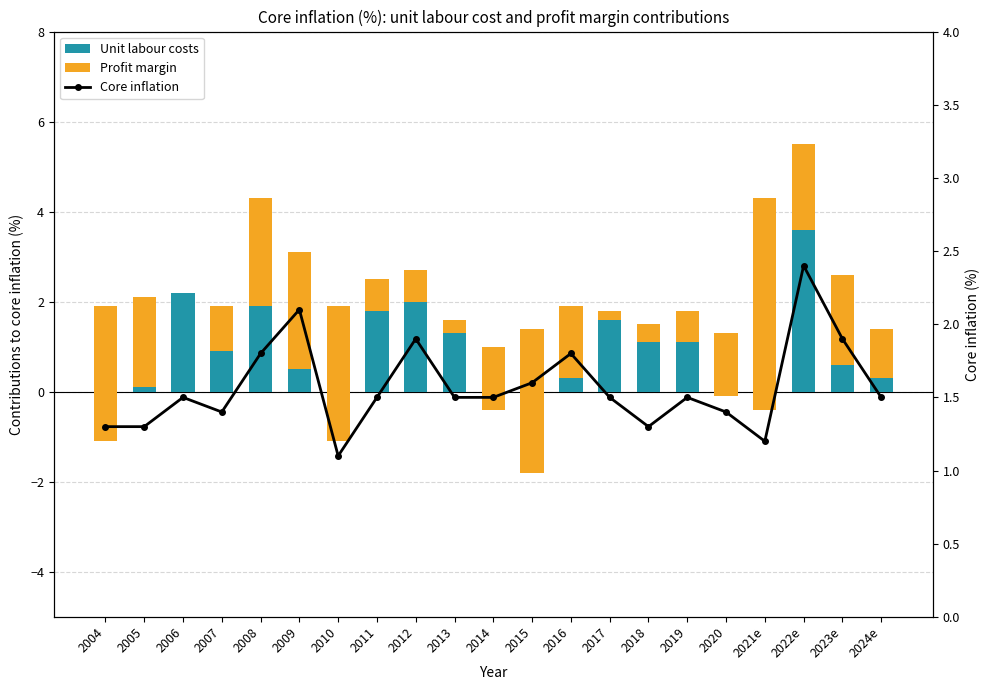

Which has a higher value, 2020 or 2007?

2007